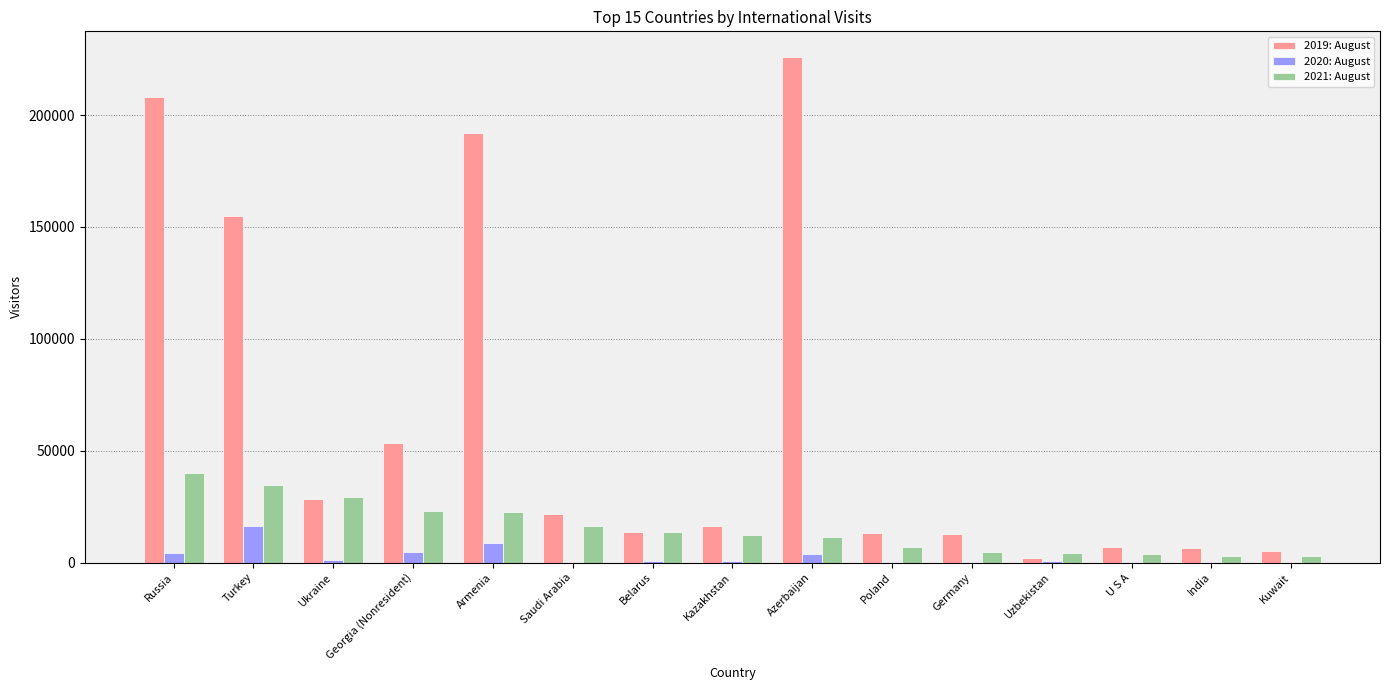

The value of 2021: August at Azerbaijan is 11181. True or false?

True